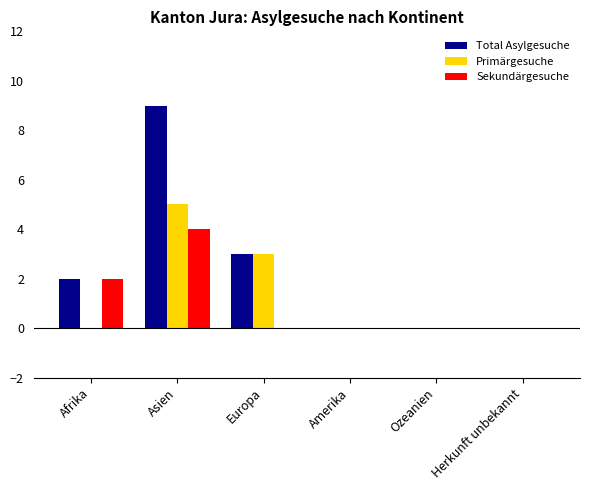

Which series has the largest range (max minus min)?

Total Asylgesuche